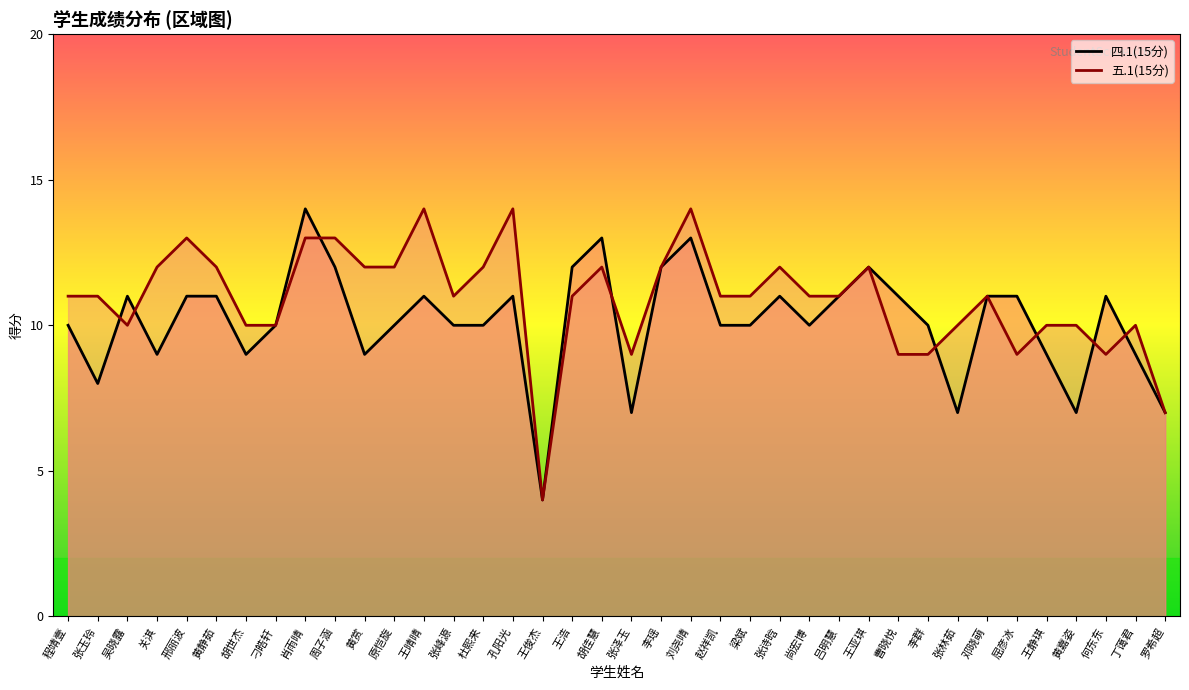

What is the value of the 四.1(15分) point at the 23rd from the left?

10